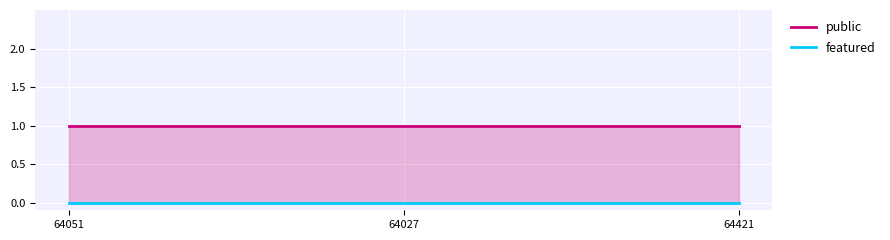

What is the difference between the highest and lowest values at 64421?

1